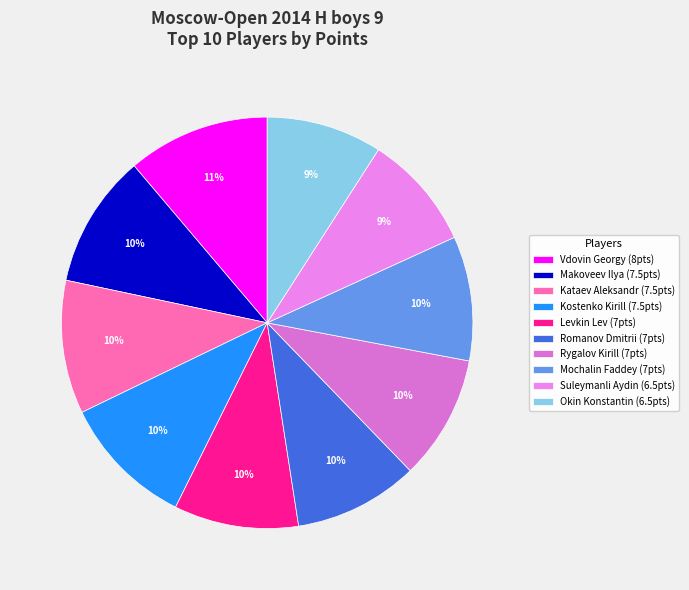

Does Kostenko Kirill account for over 50% of the chart?

No